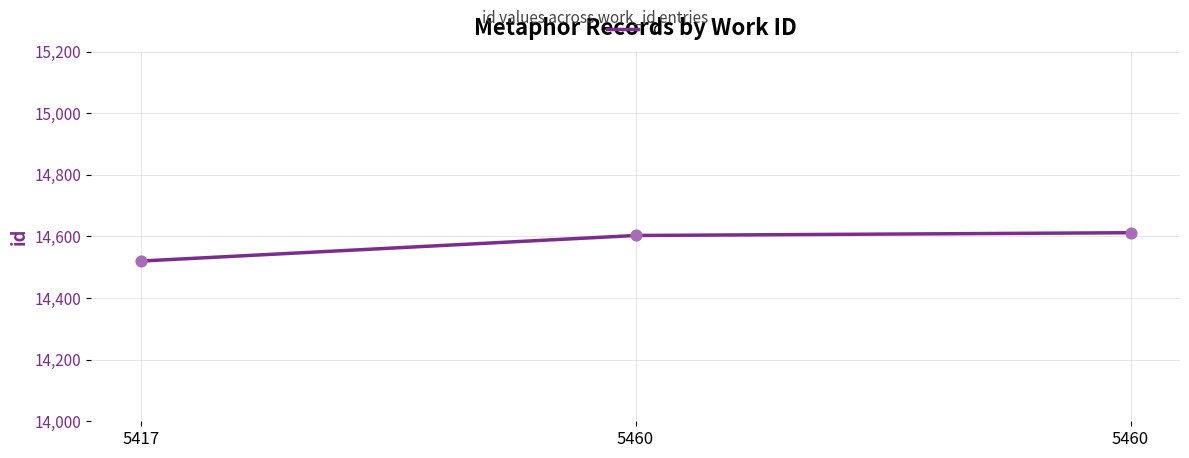

What is the change in value from 5417 to 5460?

+83